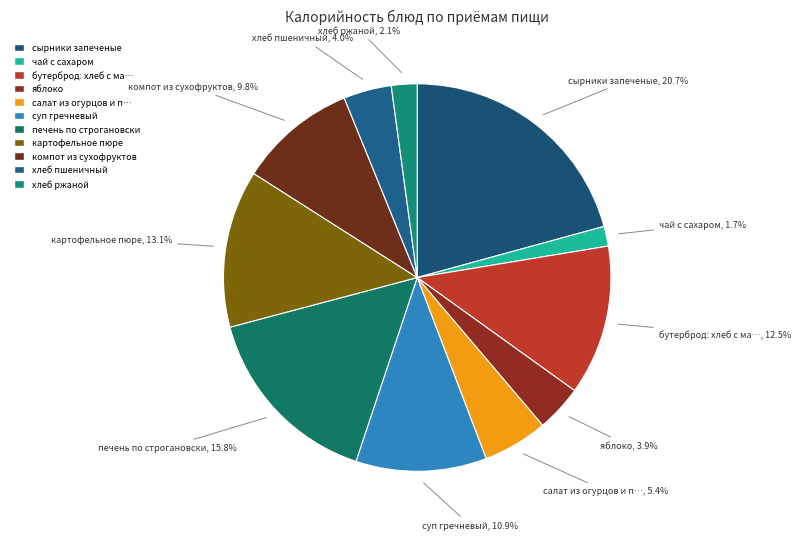

To the nearest percent, what is the difference between the largest and smallest slice percentages?

19%